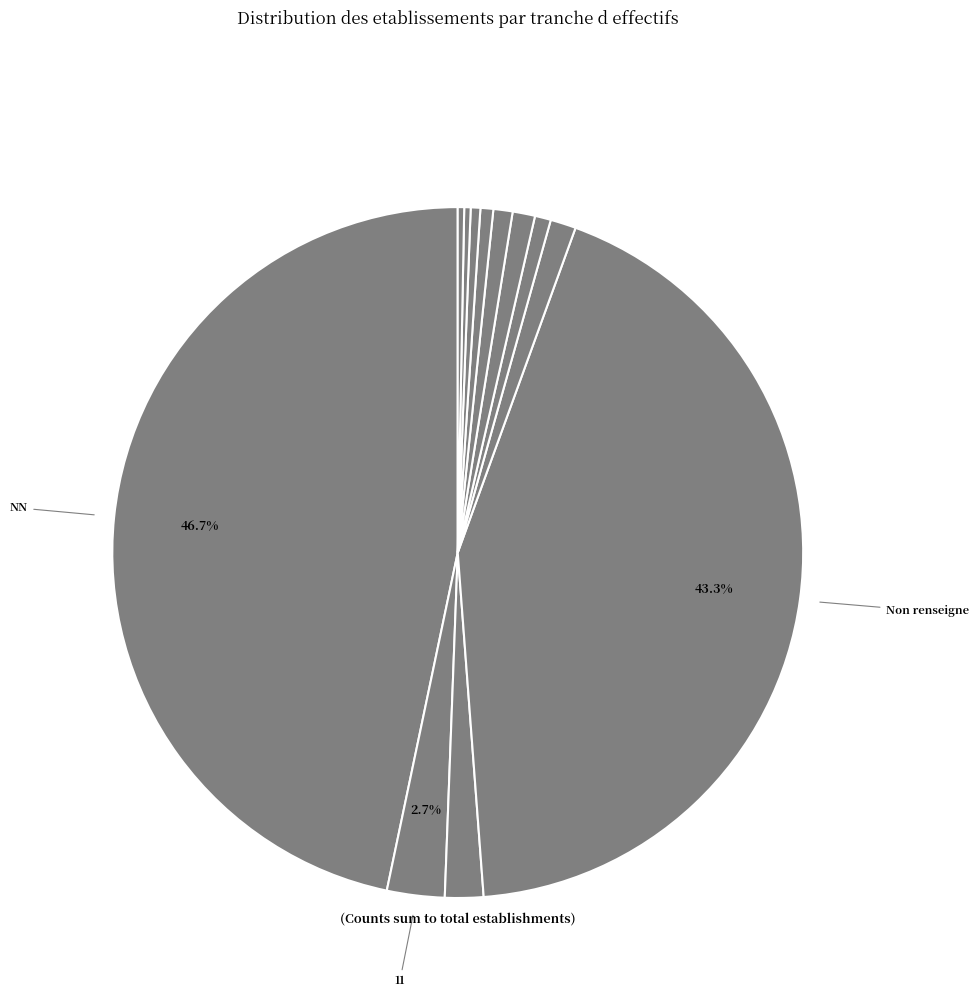

How many segments does this pie chart have?

12